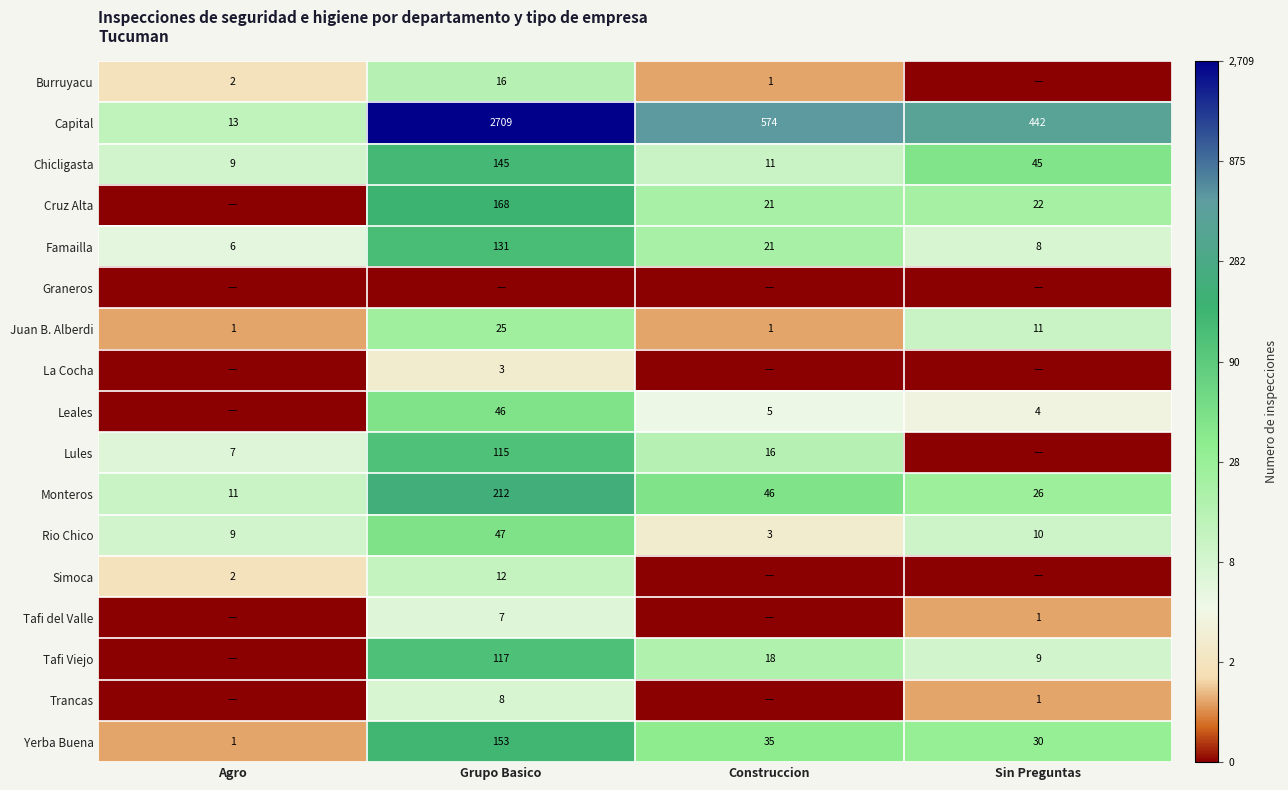

Which category has the highest value across all series?

Grupo Basico